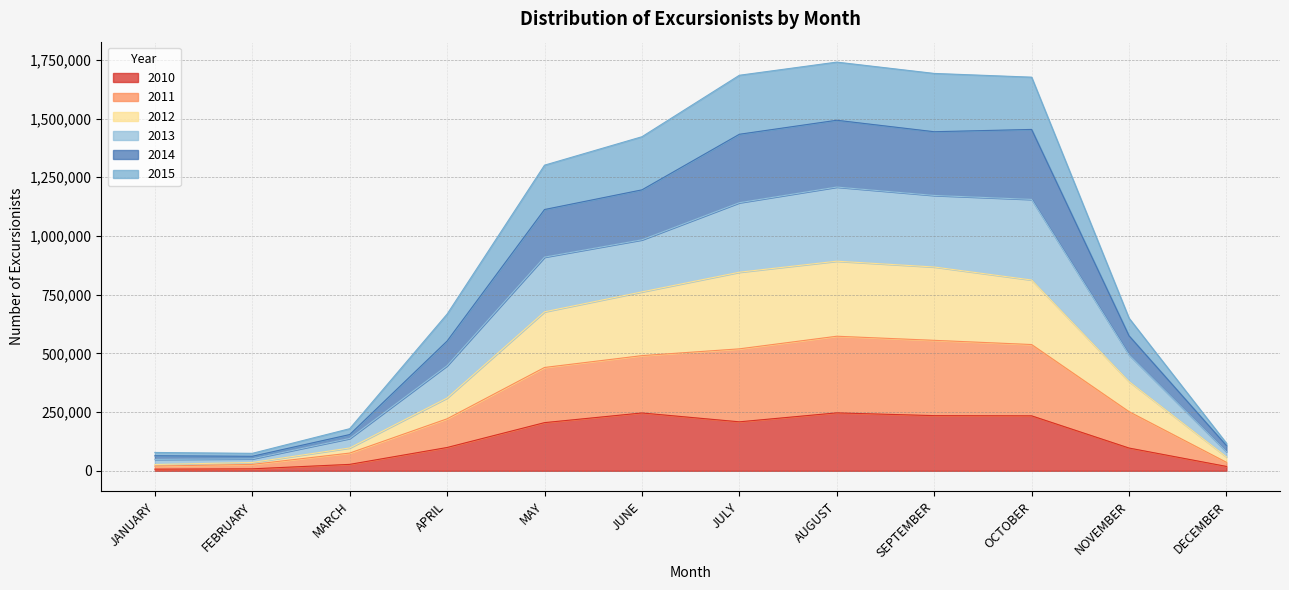

How many distinct data groups are displayed?

6